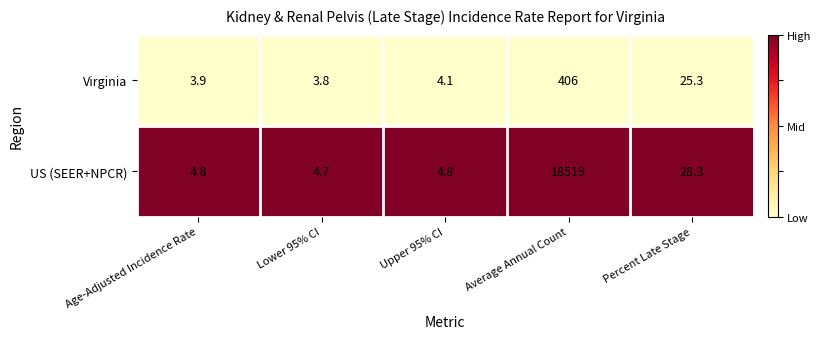

The US (SEER+NPCR) series shows 18519.0 at Average Annual Count. True or false?

True